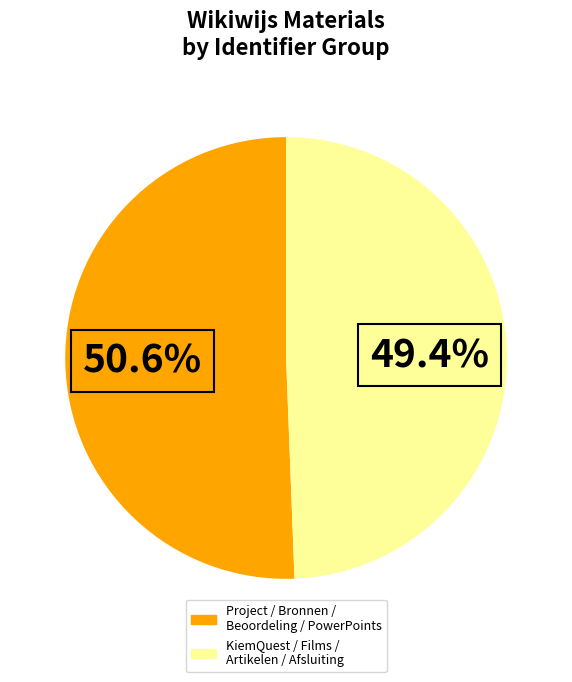

Is there any slice that represents more than half of the pie?

Yes